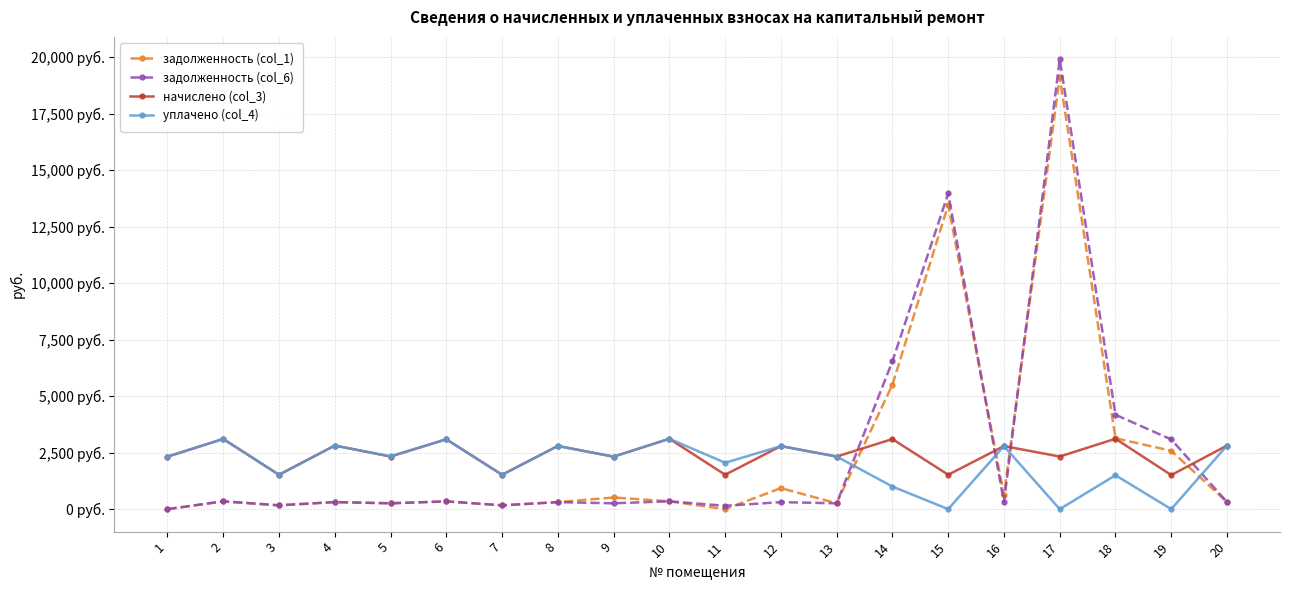

Reading right to left, what are all the values shown in this chart?

задолженность (col_1): 312.7	2581.7	3138.2	19127.9	620.1	13463.0	5509.8	258.6	930.1	0.0	346.1	516.2	310.6	169.1	343.4	258.6	312.7	169.1	345.0	0.0
задолженность (col_6): 312.7	3084.1	4176.4	19903.8	310.1	13970.2	6543.3	258.6	310.1	148.3	346.1	258.1	310.6	169.1	343.4	258.6	312.7	169.1	345.0	0.0
начислено (col_3): 2814.3	1507.3	3114.8	2327.8	2790.4	1521.6	3100.5	2327.8	2790.4	1521.6	3114.8	2323.0	2795.2	1521.6	3091.0	2327.8	2814.3	1521.6	3105.3	2323.0
уплачено (col_4): 2814.3	0.0	1500.3	0.0	2790.0	0.0	1000.0	2327.8	2789.6	2052.4	3114.8	2323.0	2795.2	1521.6	3091.0	2336.0	2814.3	1521.6	3105.3	2323.0